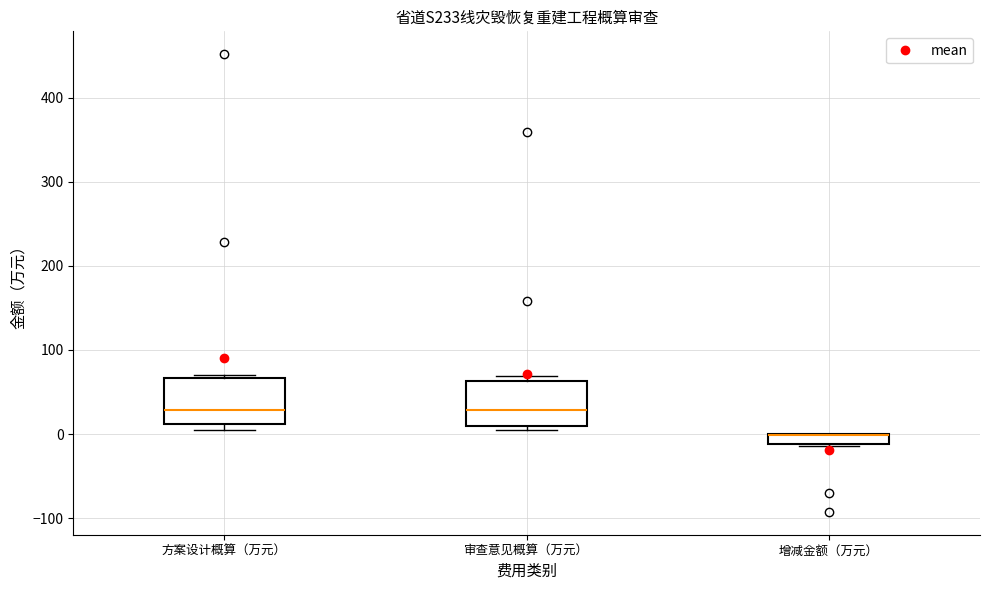

Where does the median line of the box for 方案设计概算（万元） sit on the y-axis? The values are not printed on the chart, so give them approximately, as read against the axis.

30